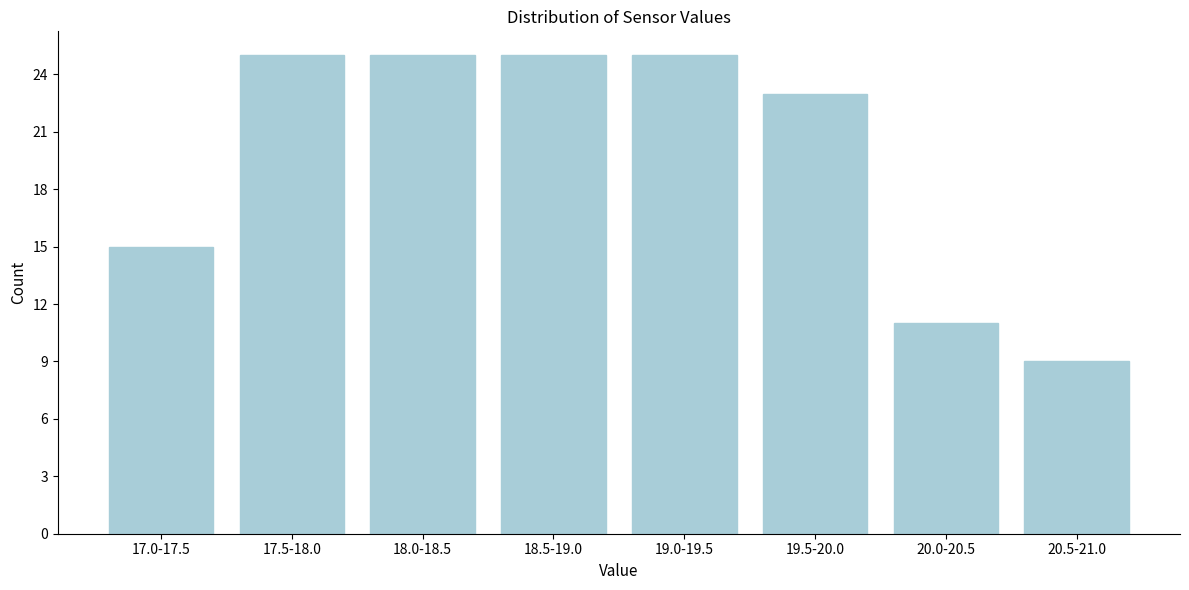

Reading right to left, extract all data points from this chart.

9	11	23	25	25	25	25	15